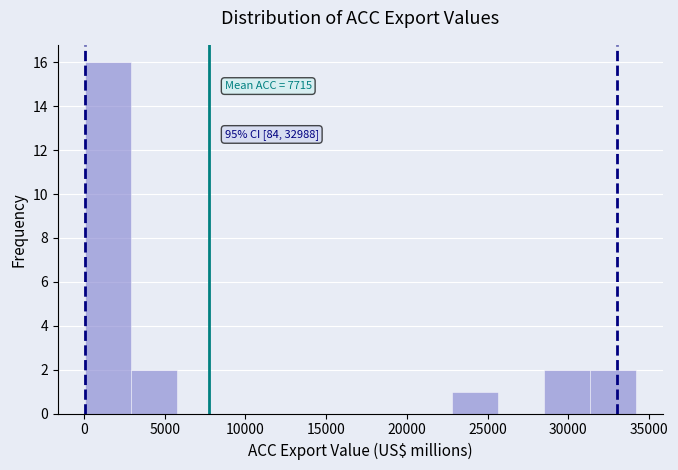

Which range on the x-axis has the tallest bar?

0 to 3000